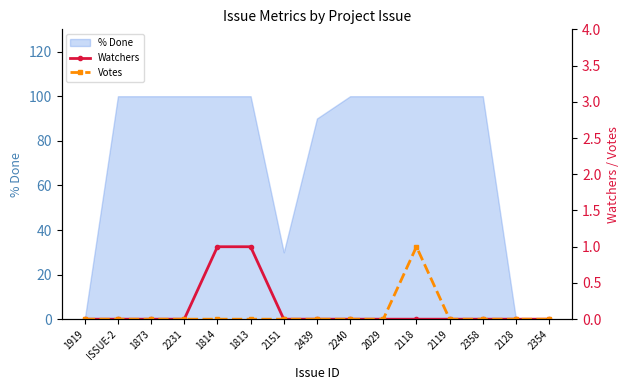

Does the chart have visible grid lines?

No